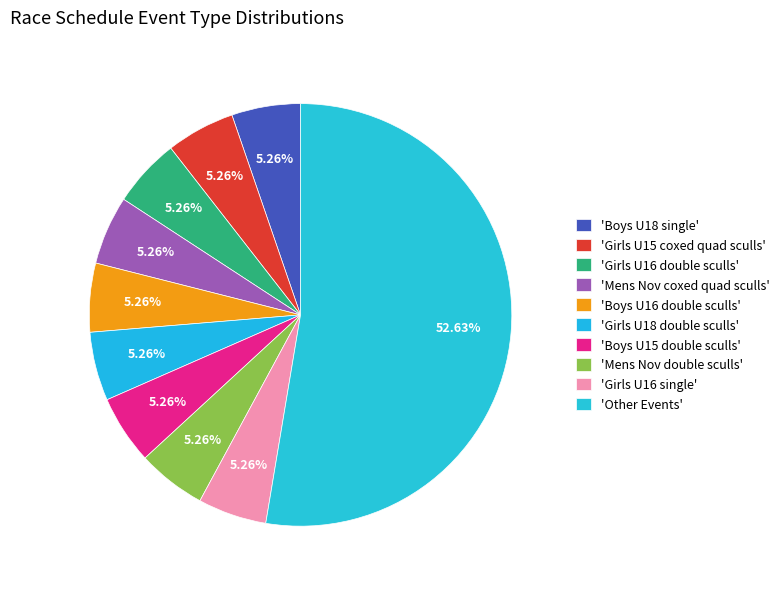

How many slices are in this pie chart?

10